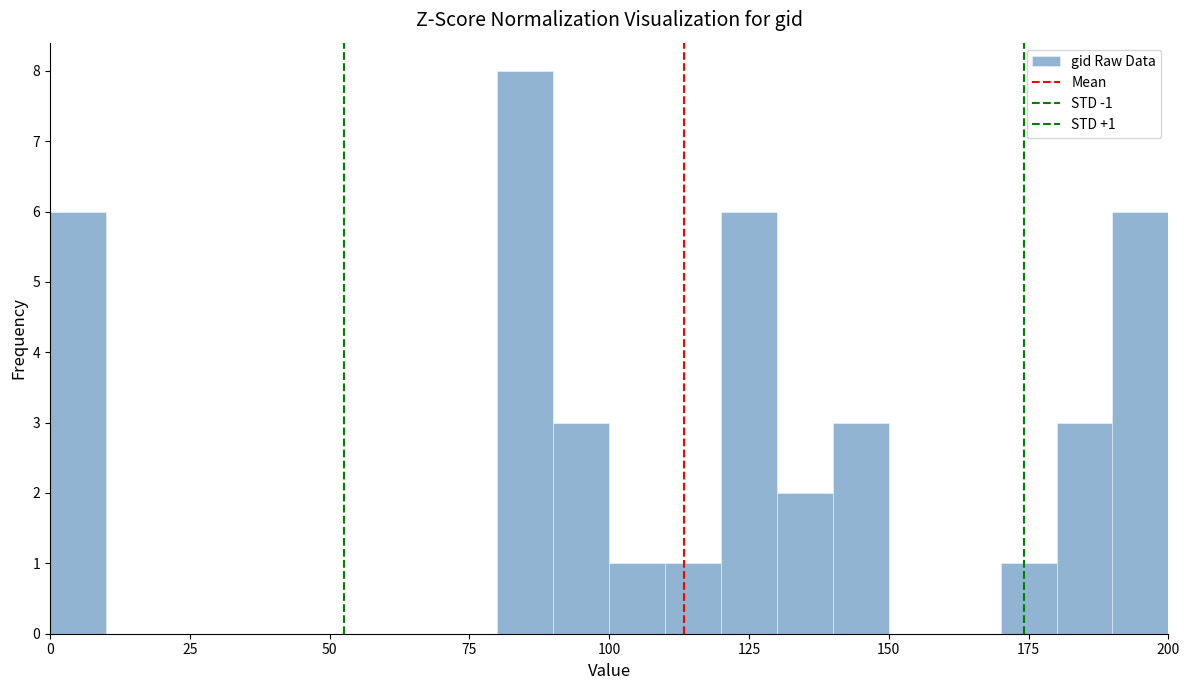

Read against the x-axis, roughly where is the centre of the tallest bar?

85